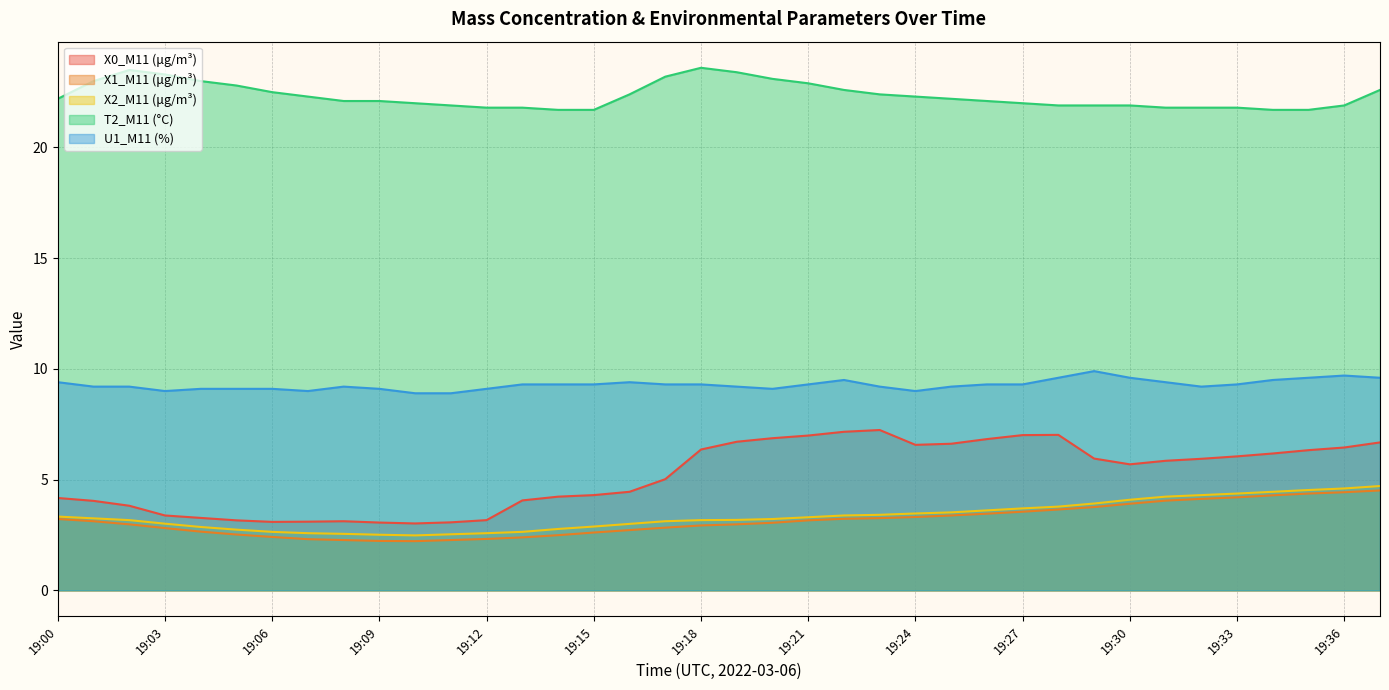

True or false: X1_M11 (μg/m³) has more than 1 interior local peaks.

False